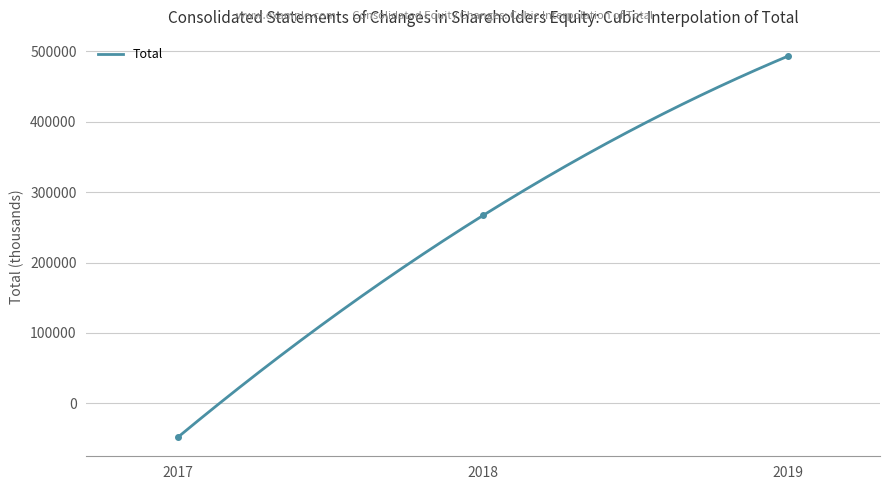

How many values exceed 267000?

1